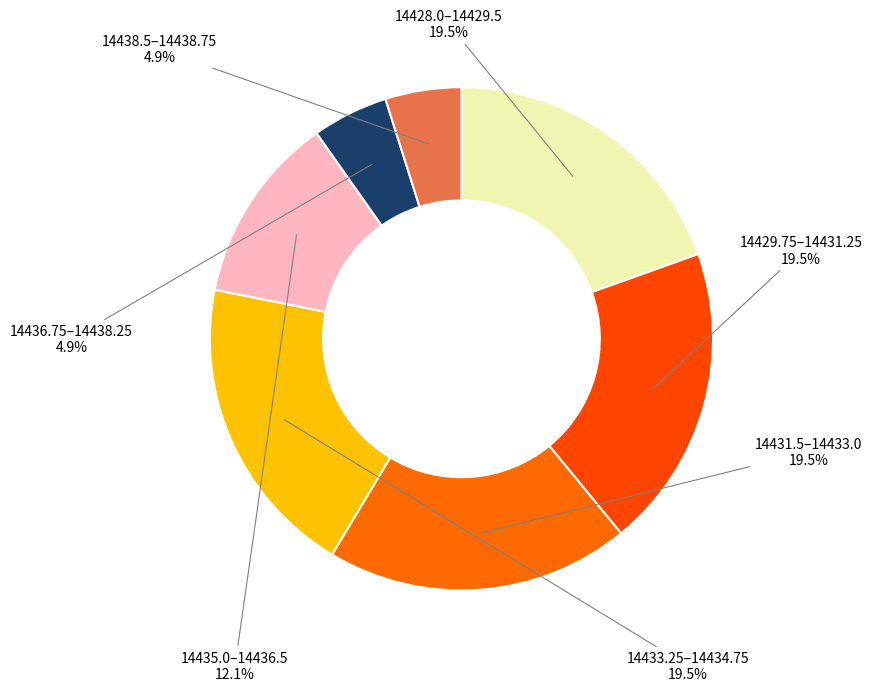

Is there any slice that represents more than half of the pie?

No